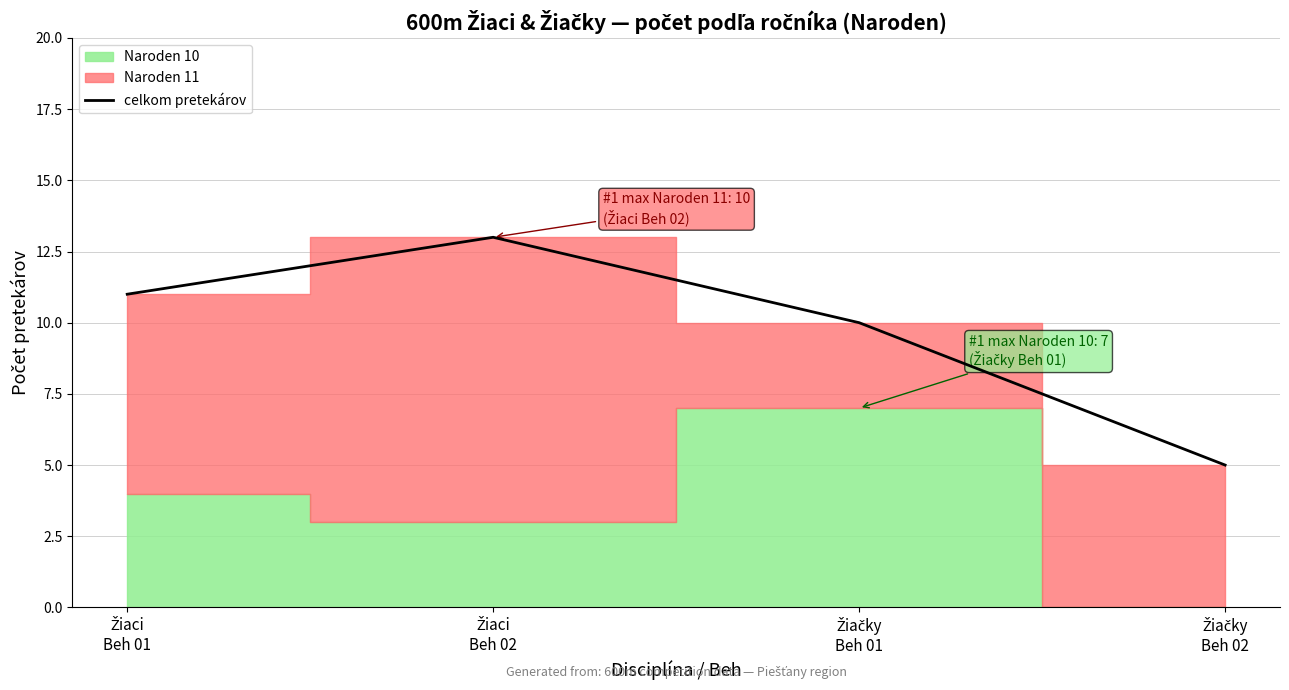

What is the minimum value for celkom pretekárov?

5